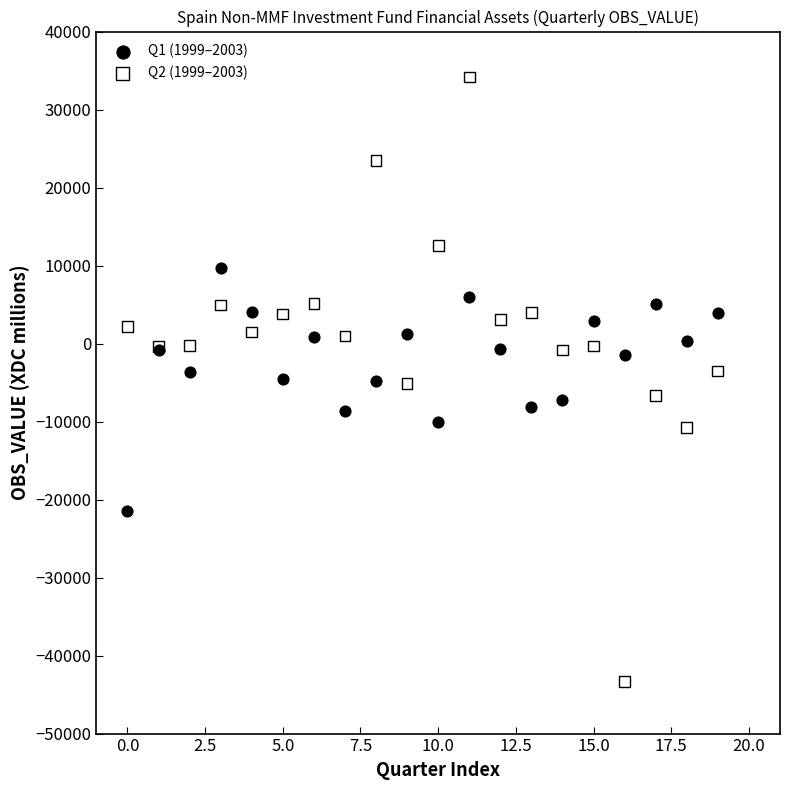

Which series contains the lowest Y value?

Q2 (1999–2003)